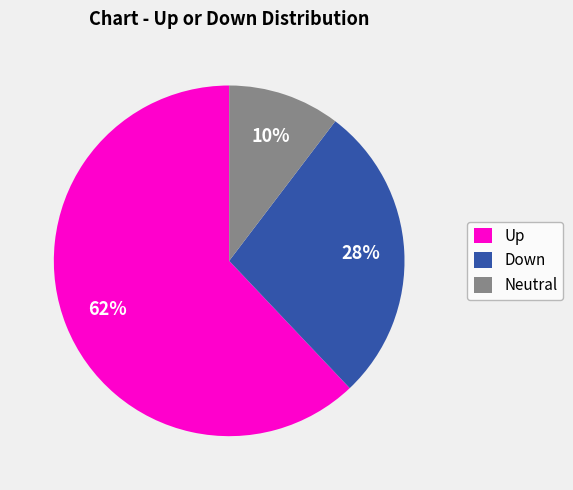

To the nearest percent, what is the average slice percentage?

33%